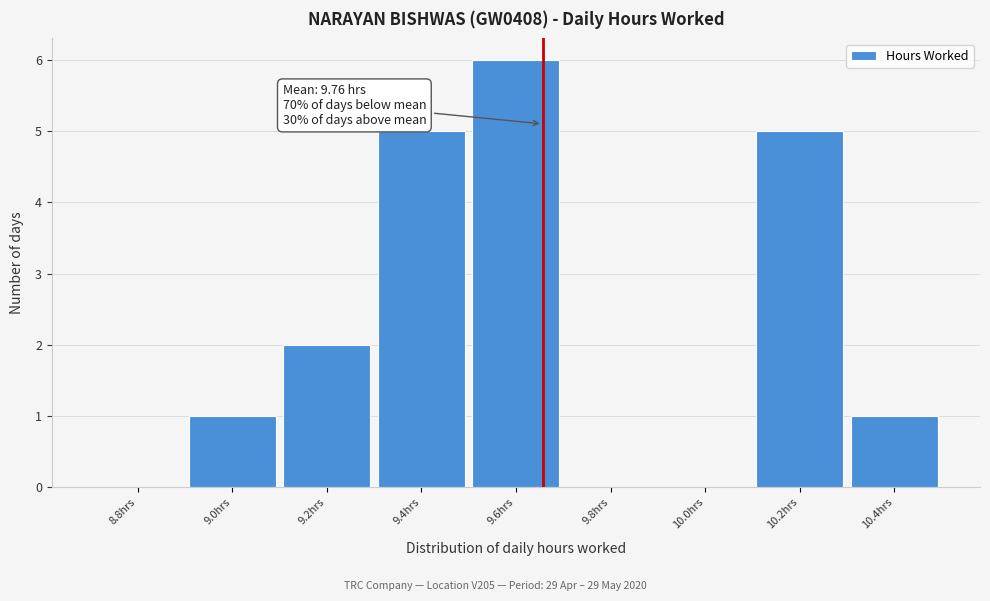

Reading left to right, list all the values displayed in this chart.

8.8hrs=0	9.0hrs=1	9.2hrs=2	9.4hrs=5	9.6hrs=6	9.8hrs=0	10.0hrs=0	10.2hrs=5	10.4hrs=1